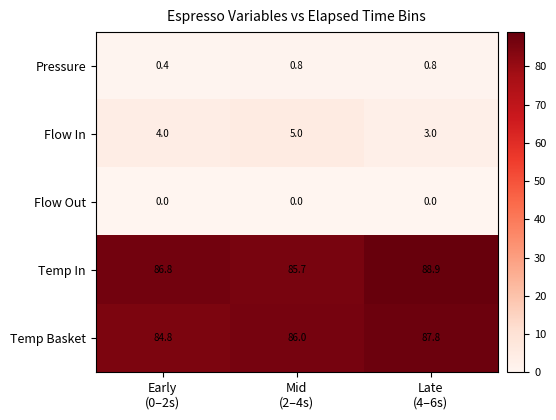

Which series has the largest total across all categories?

Temp In